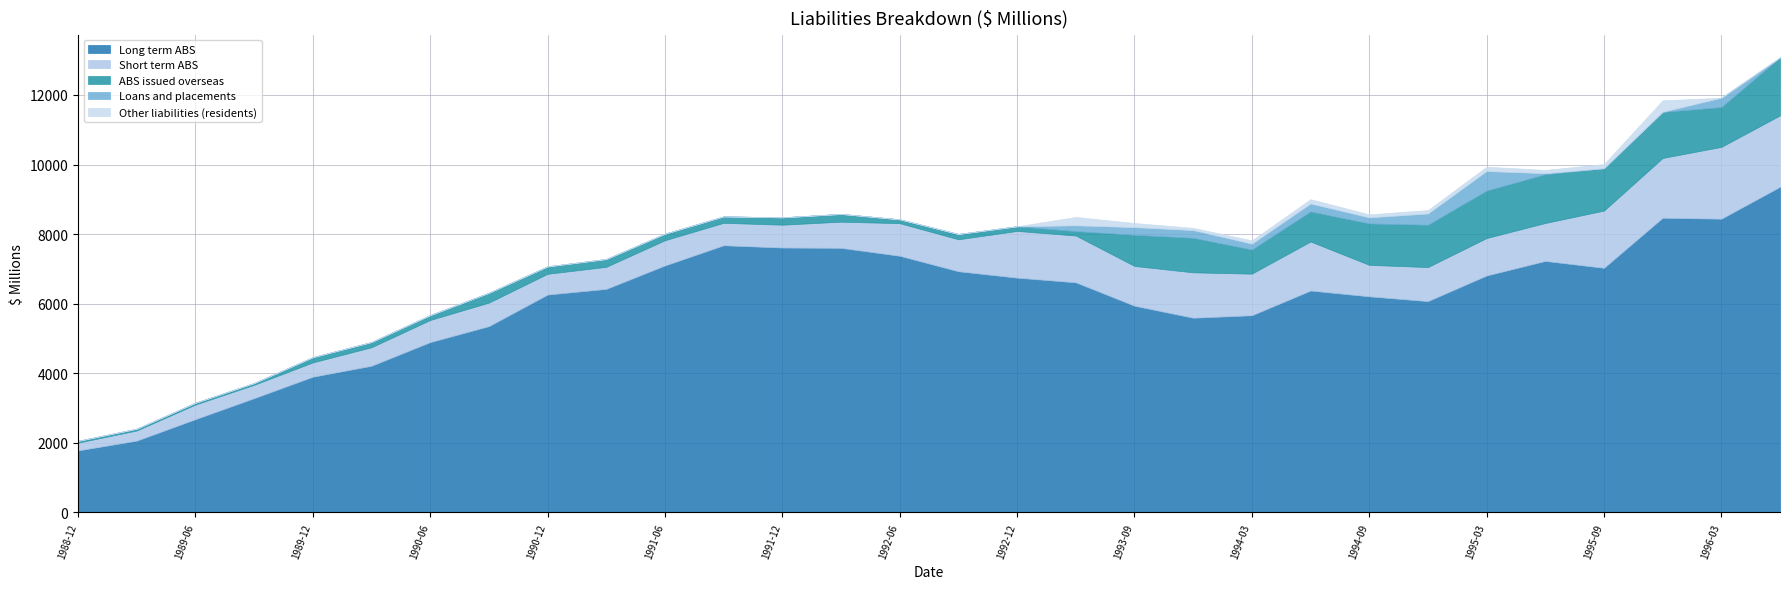

Is it true that ABS issued overseas equals 140 at 1990-06?

True